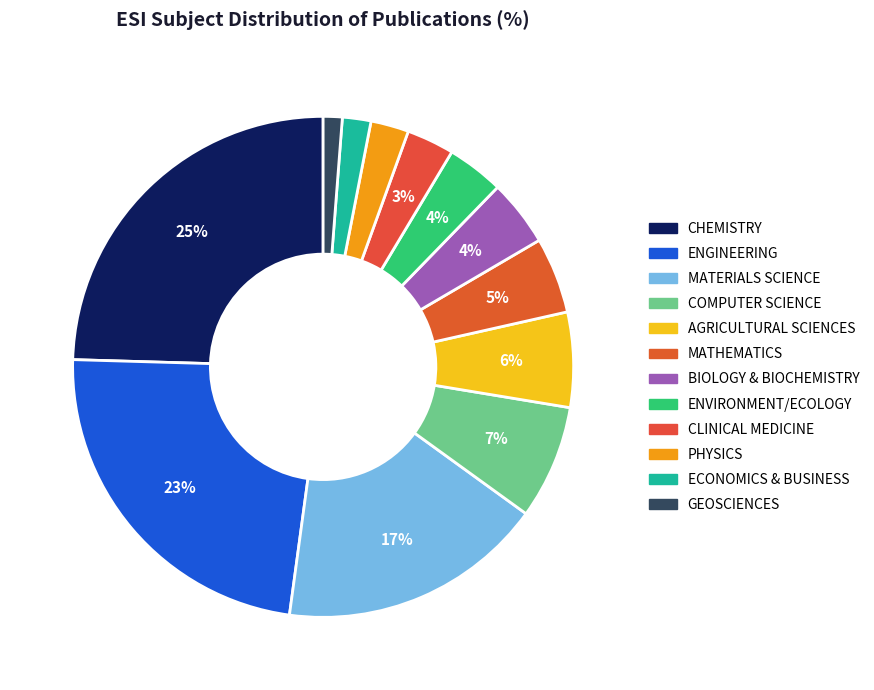

The CLINICAL MEDICINE slice represents 3% of the pie. True or false?

True